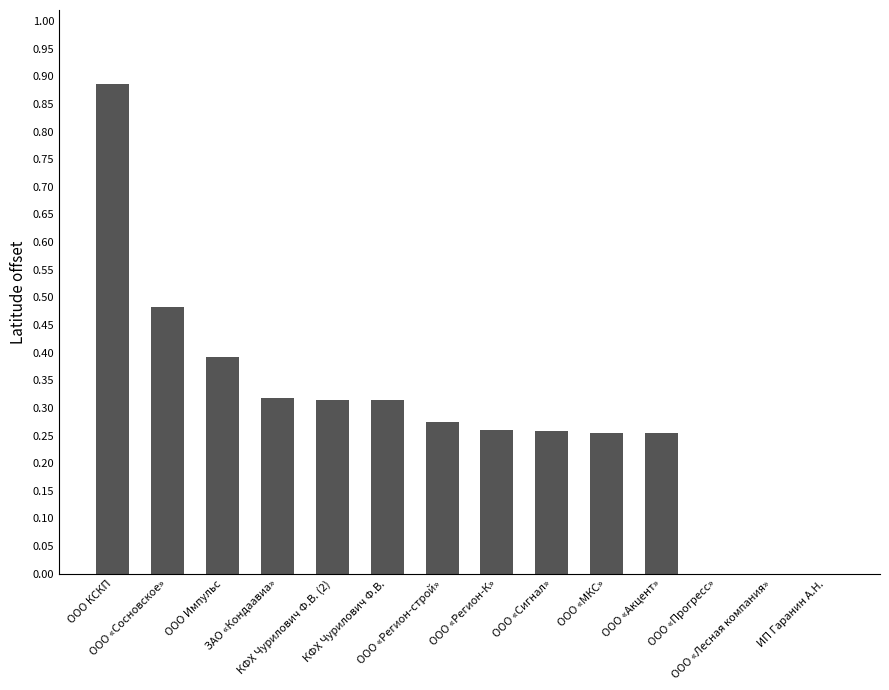

Are the bars grouped side by side (vs. stacked)?

No